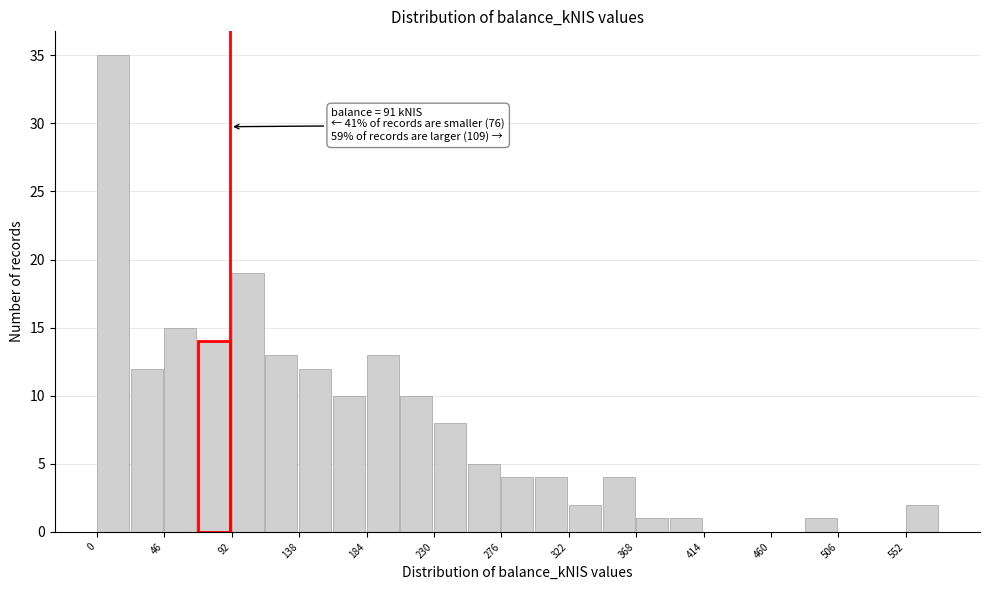

Which range on the x-axis has the tallest bar?

0 to 23